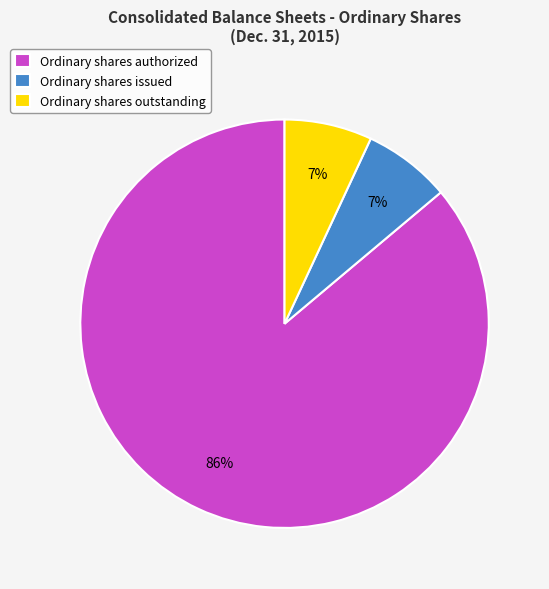

Which has a higher value, Ordinary shares authorized or Ordinary shares outstanding?

Ordinary shares authorized